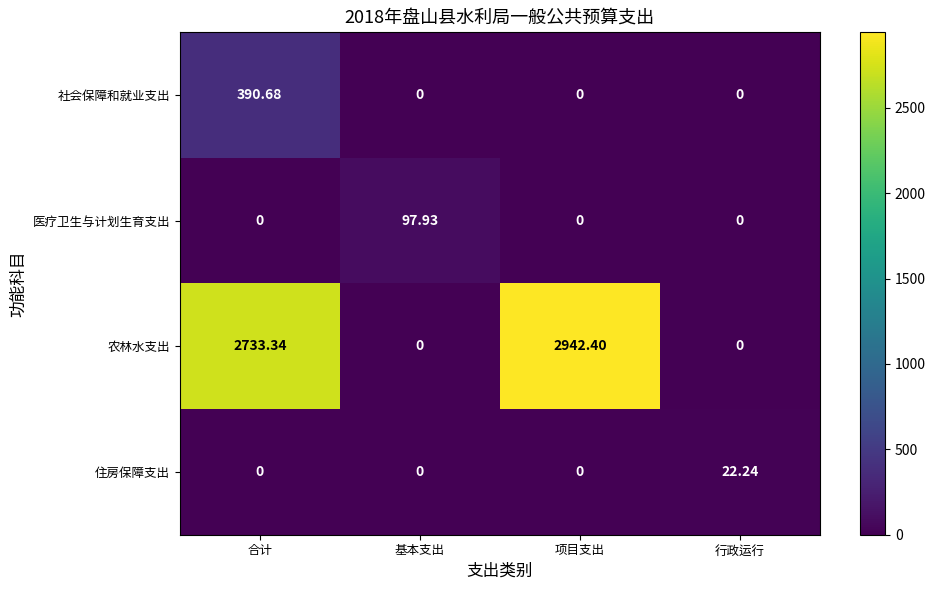

At which category is the sum across all series the highest?

合计